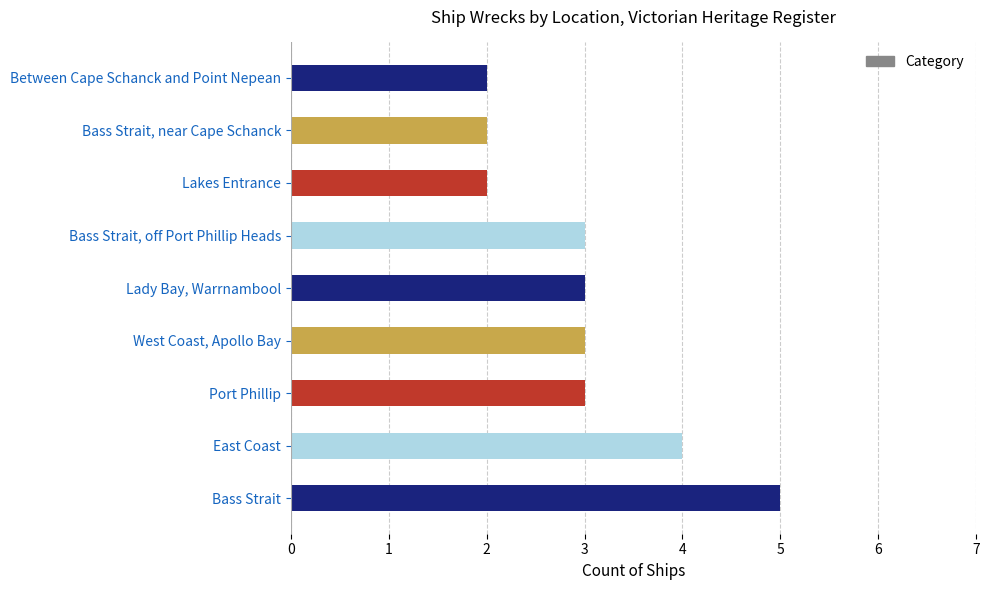

What is the average value?

3